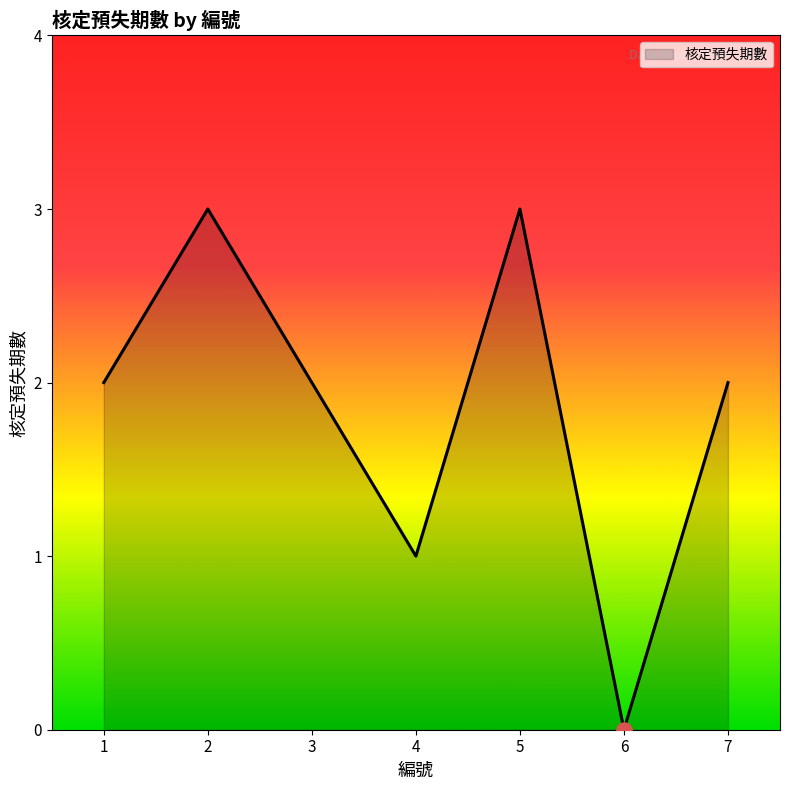

Which has a higher value, 7 or 6?

7